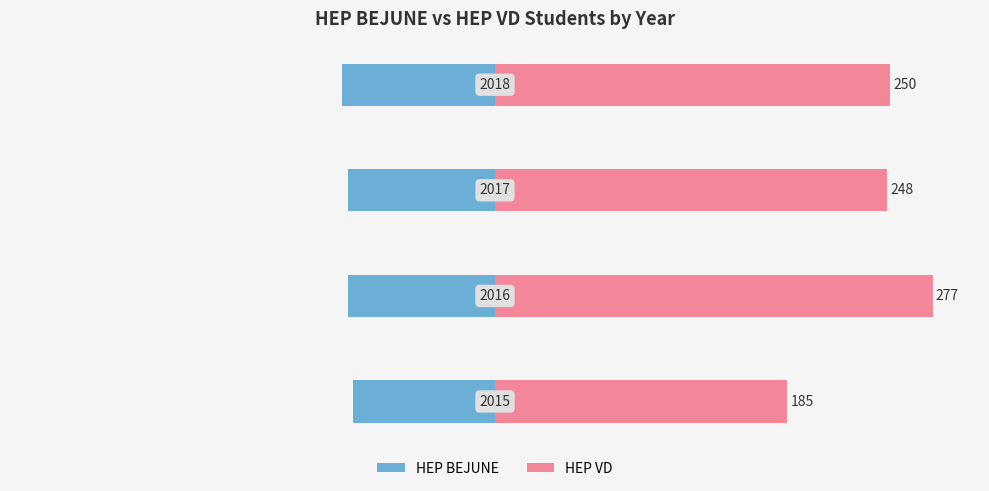

Rank the categories by HEP VD value from highest to lowest.

1, 3, 2, 0